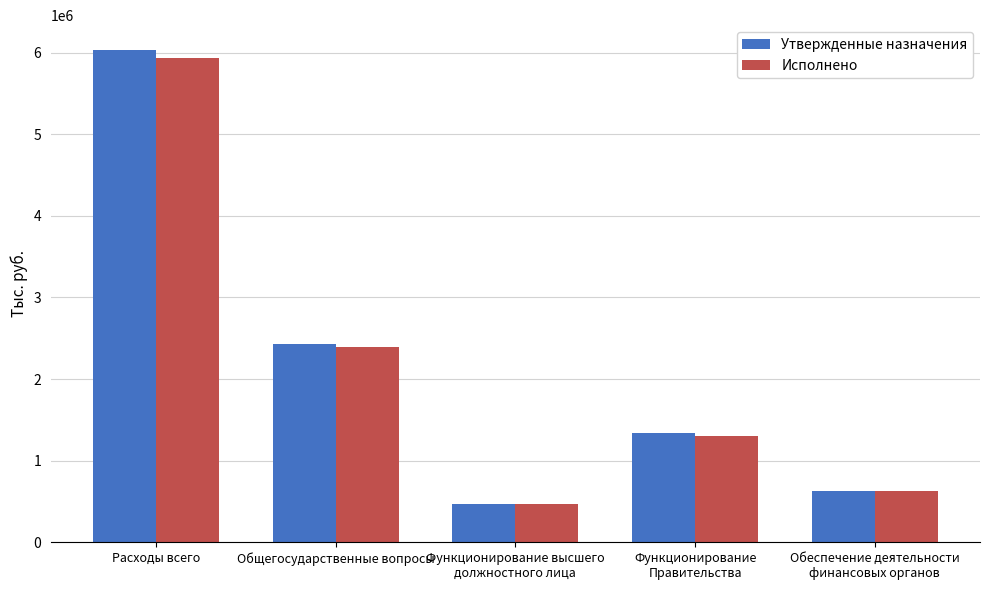

The Утвержденные назначения series shows 758764.0 at Функционирование высшего
должностного лица. True or false?

False